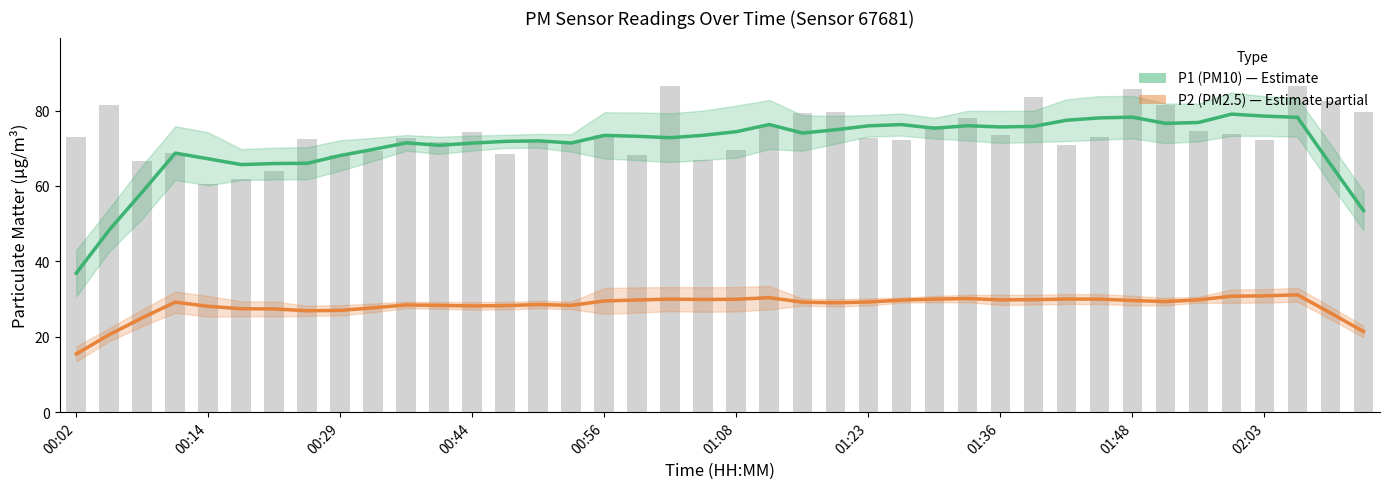

Rank the series at 00:02 from highest to lowest value.

P1 (PM10), P2 (PM2.5)